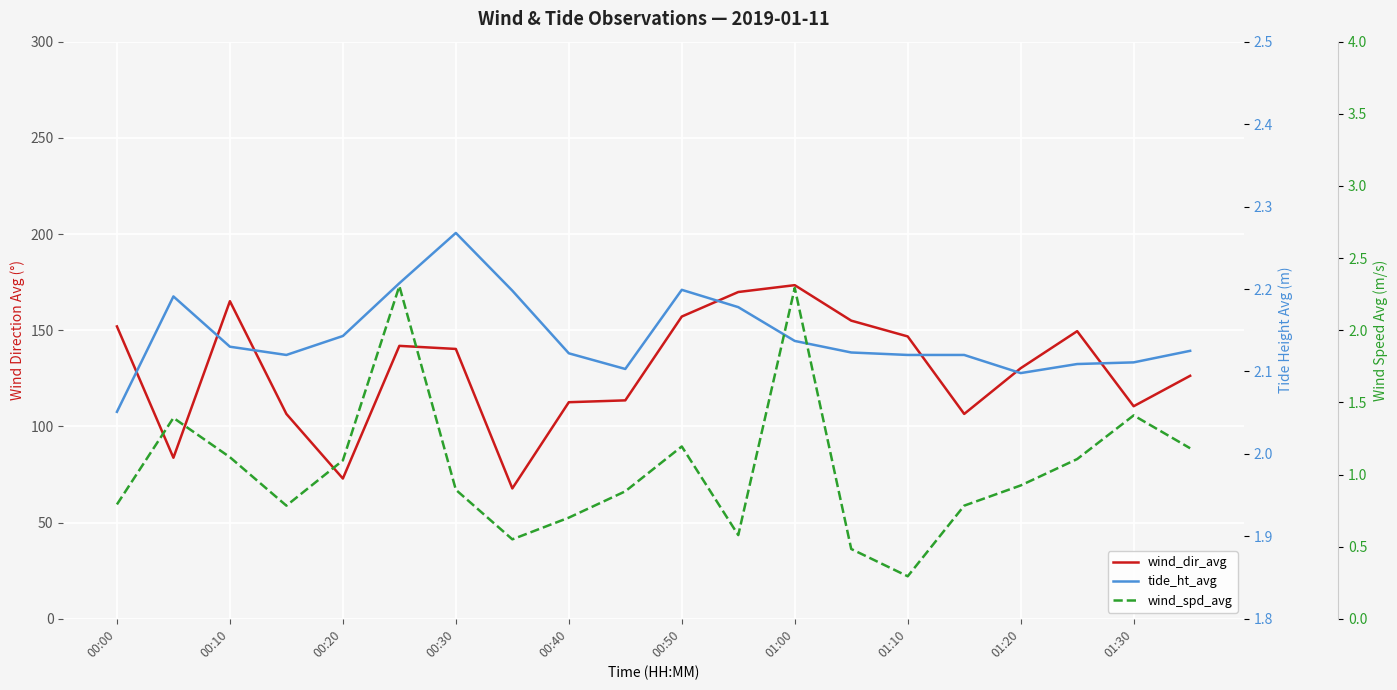

How many interior local peaks does the wind_dir_avg series have?

4